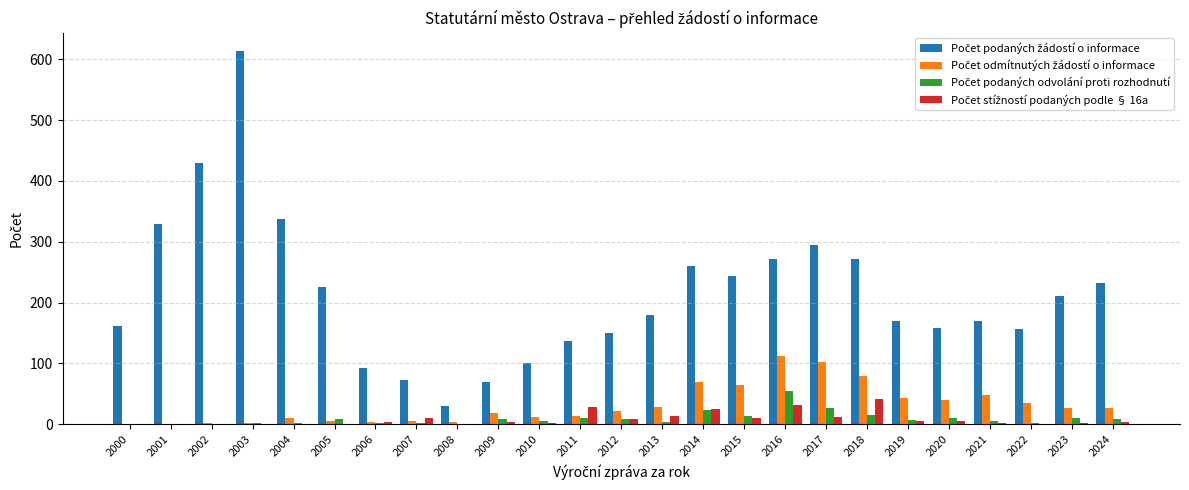

At which category is the sum across all series the highest?

2003